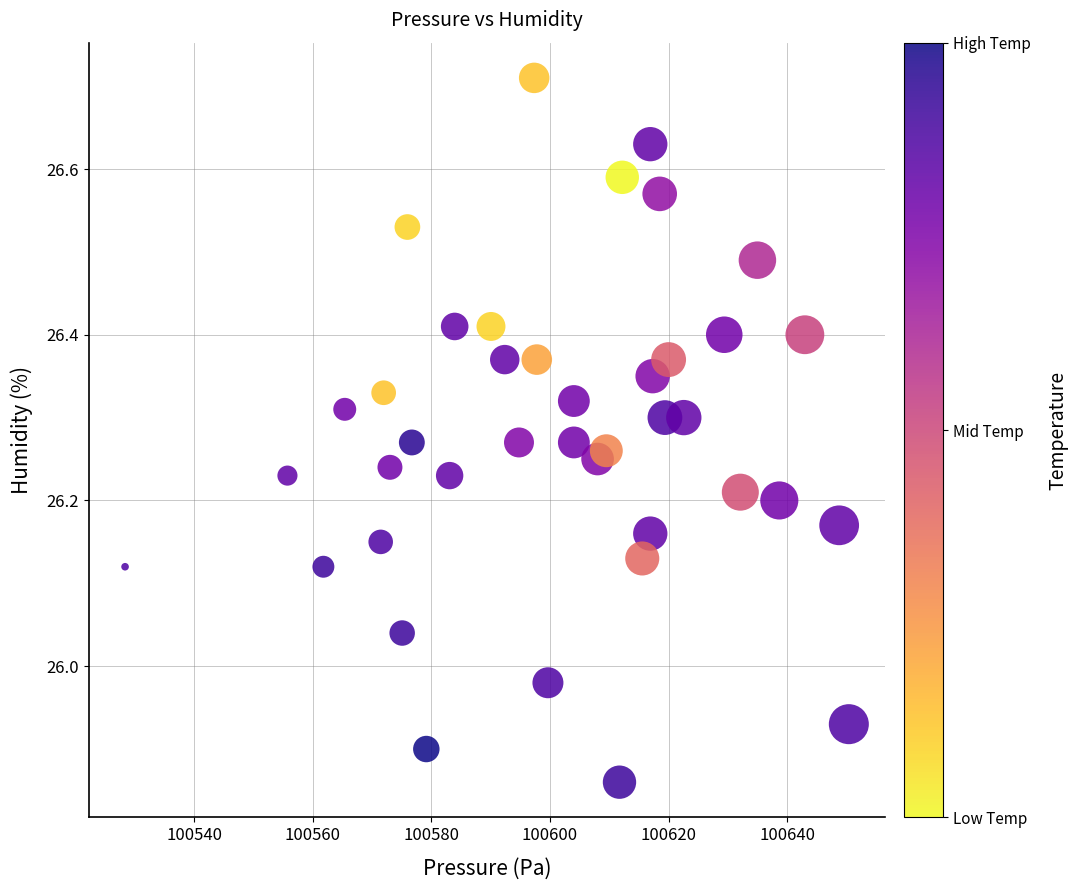

What is the range of X values (max minus min)?

122.0